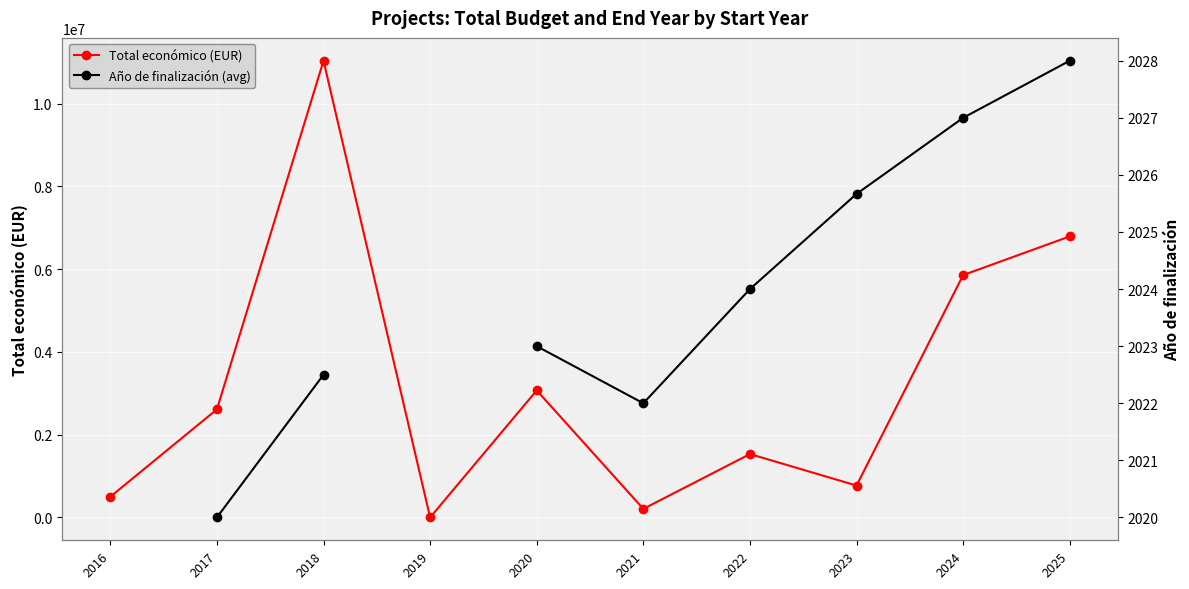

True or false: Año de finalización (avg) has a value of 2020.0 at 2017.

True